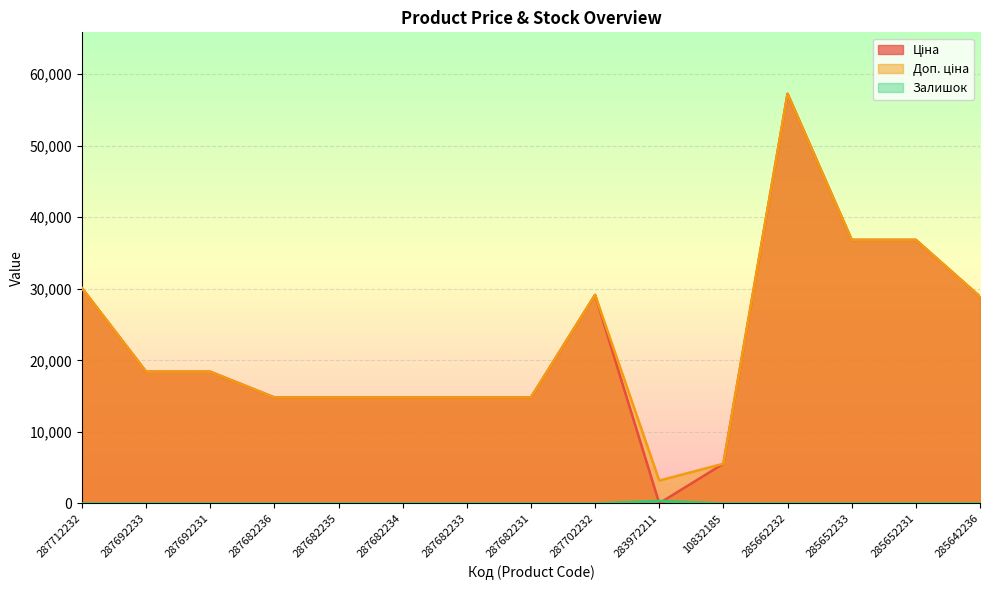

In Ціна, how many points are higher than both neighbors (excluding endpoints)?

2